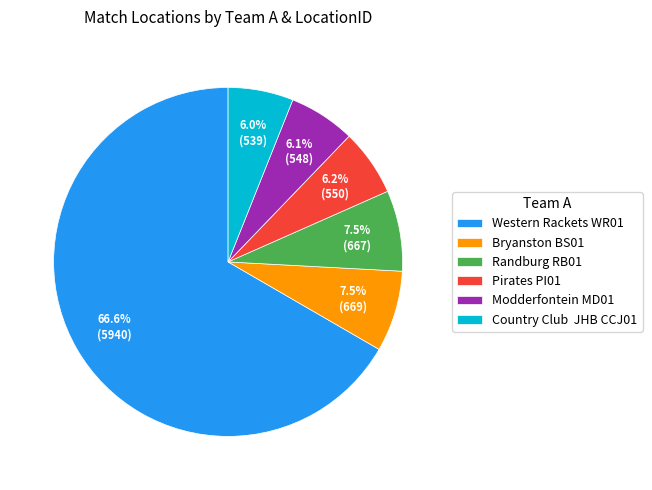

Which slice is the largest?

Western Rackets WR01